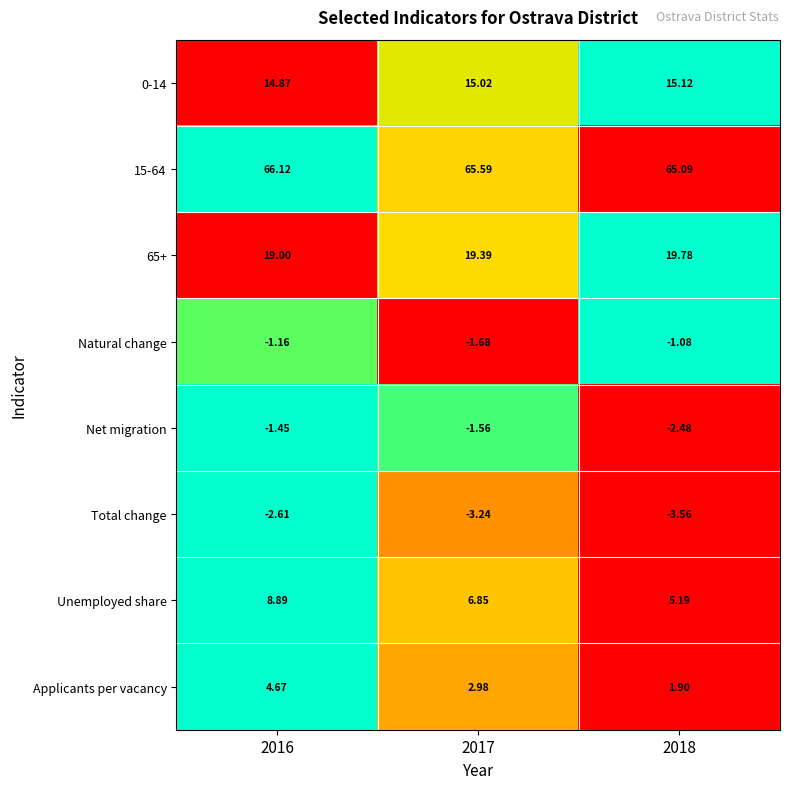

Is the value of Natural change at 2016 greater than the value of 65+ at 2016?

No